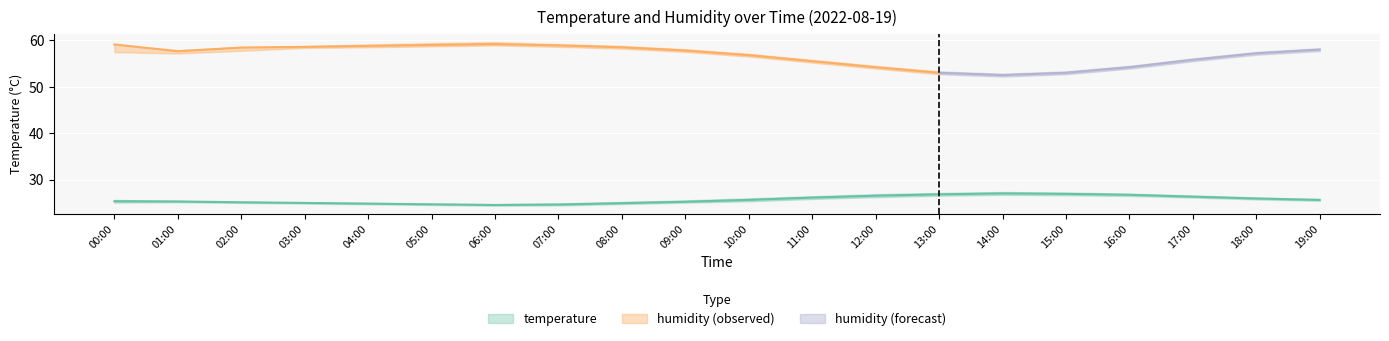

True or false: temperature_lower and humidity cross at least once.

False